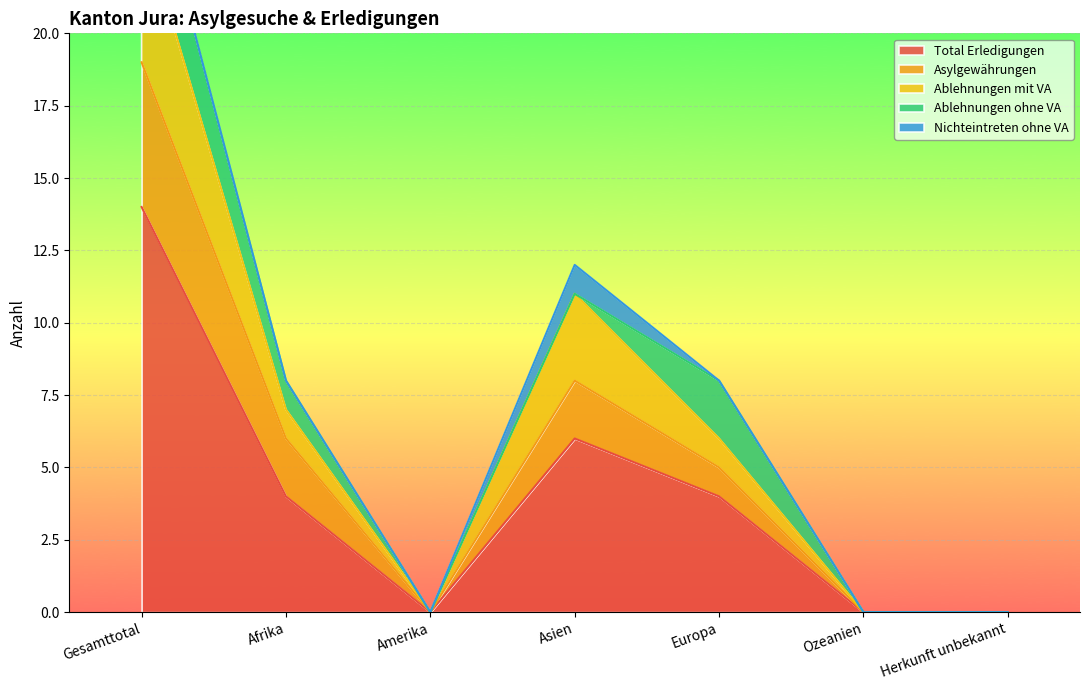

What is the highest value of the Total Erledigungen series?

14